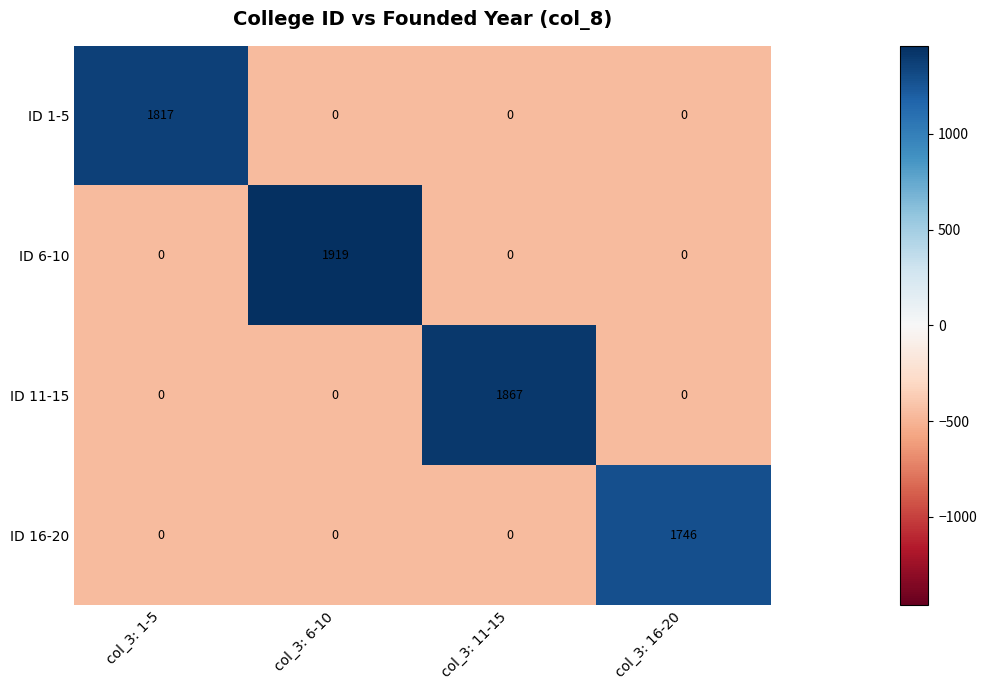

Reading left to right, what are all the values shown in this chart?

ID 1-5: 1817	0	0	0
ID 6-10: 0	1919	0	0
ID 11-15: 0	0	1867	0
ID 16-20: 0	0	0	1746